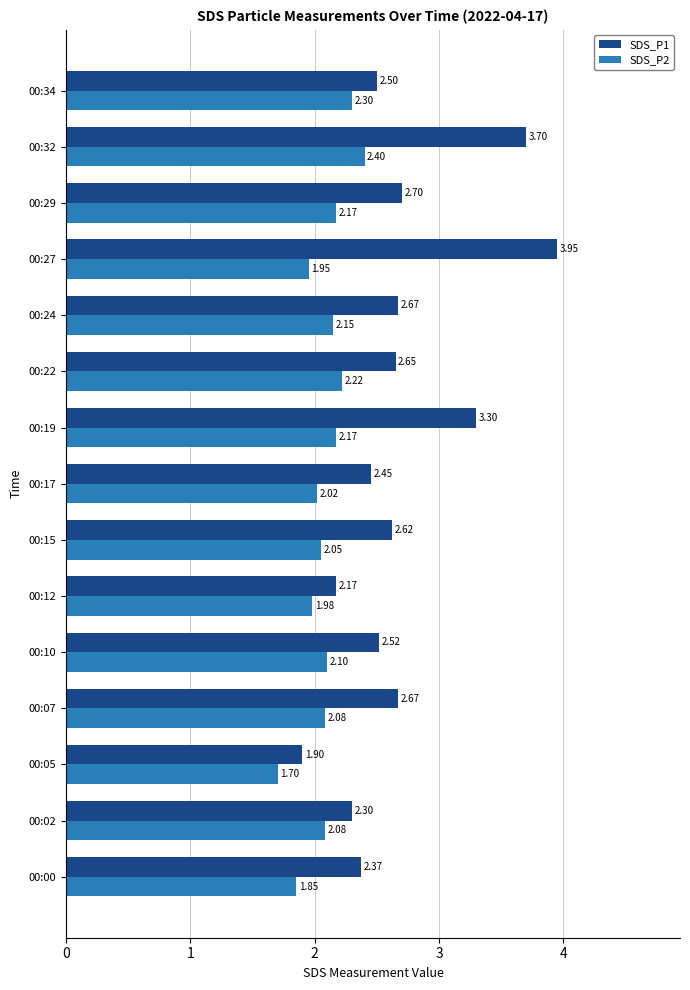

Between 00:05 and 00:07, which series saw the biggest shift?

SDS_P1